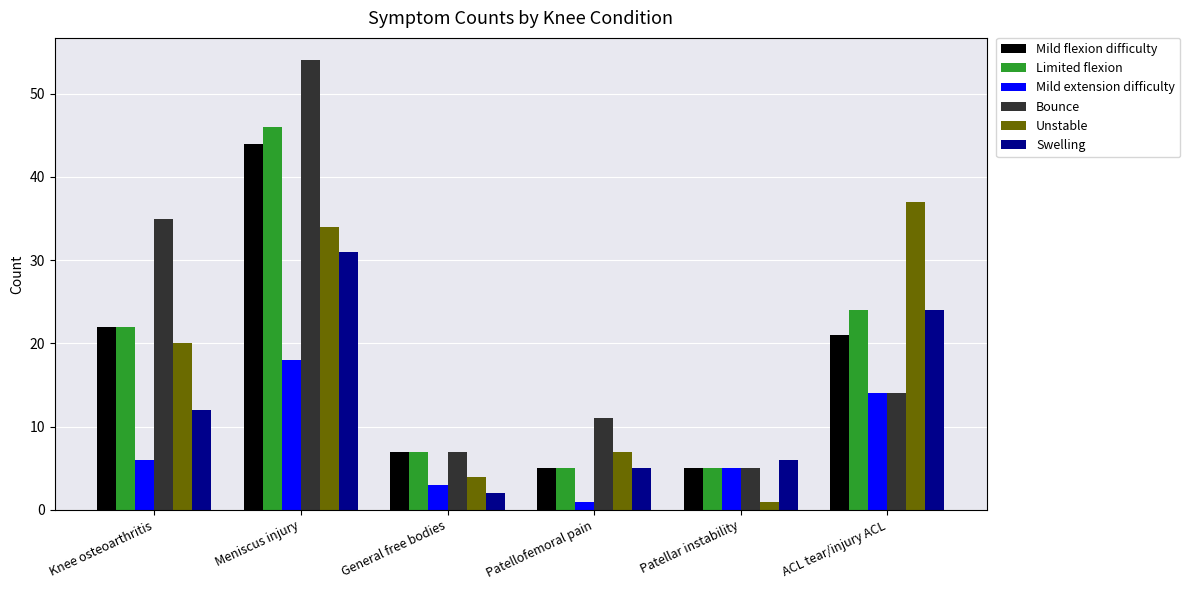

At which label does Mild extension difficulty reach its minimum?

Patellofemoral pain